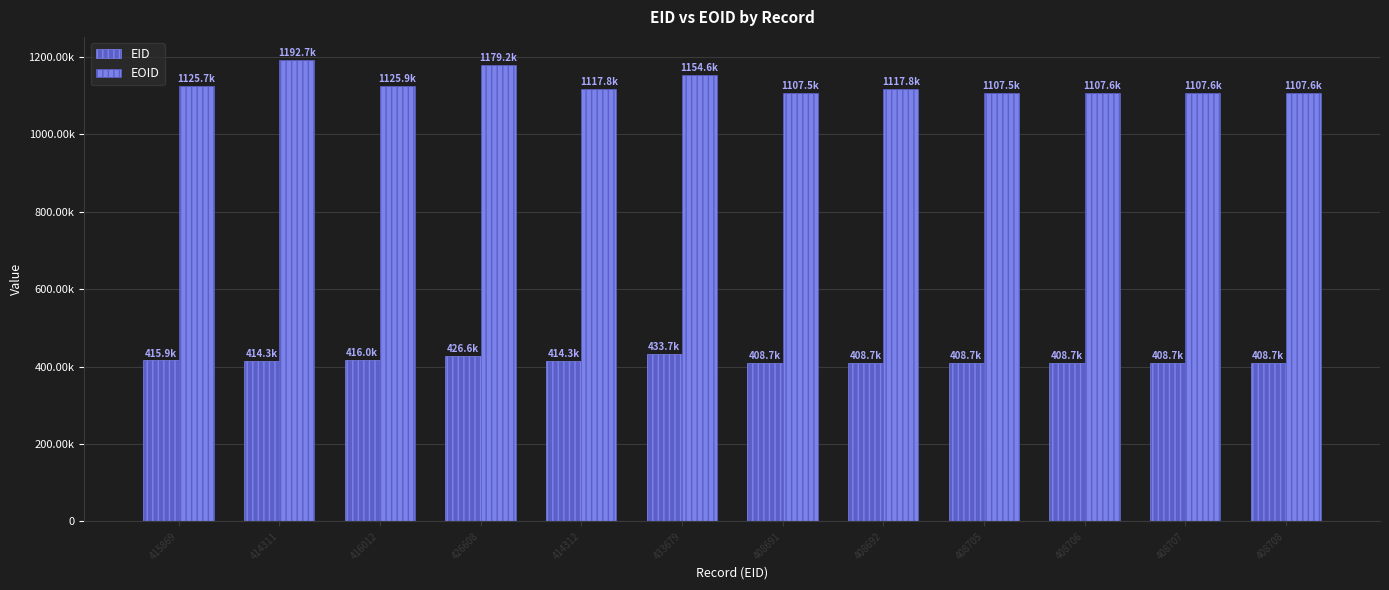

At 408705, list the series in order from smallest to largest.

EID, EOID